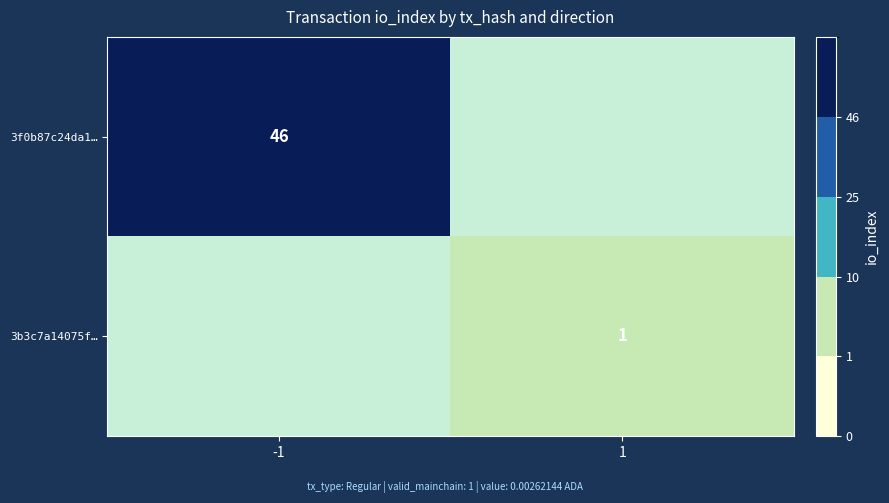

Is it true that 3b3c7a14075f… equals 1 at 1?

True